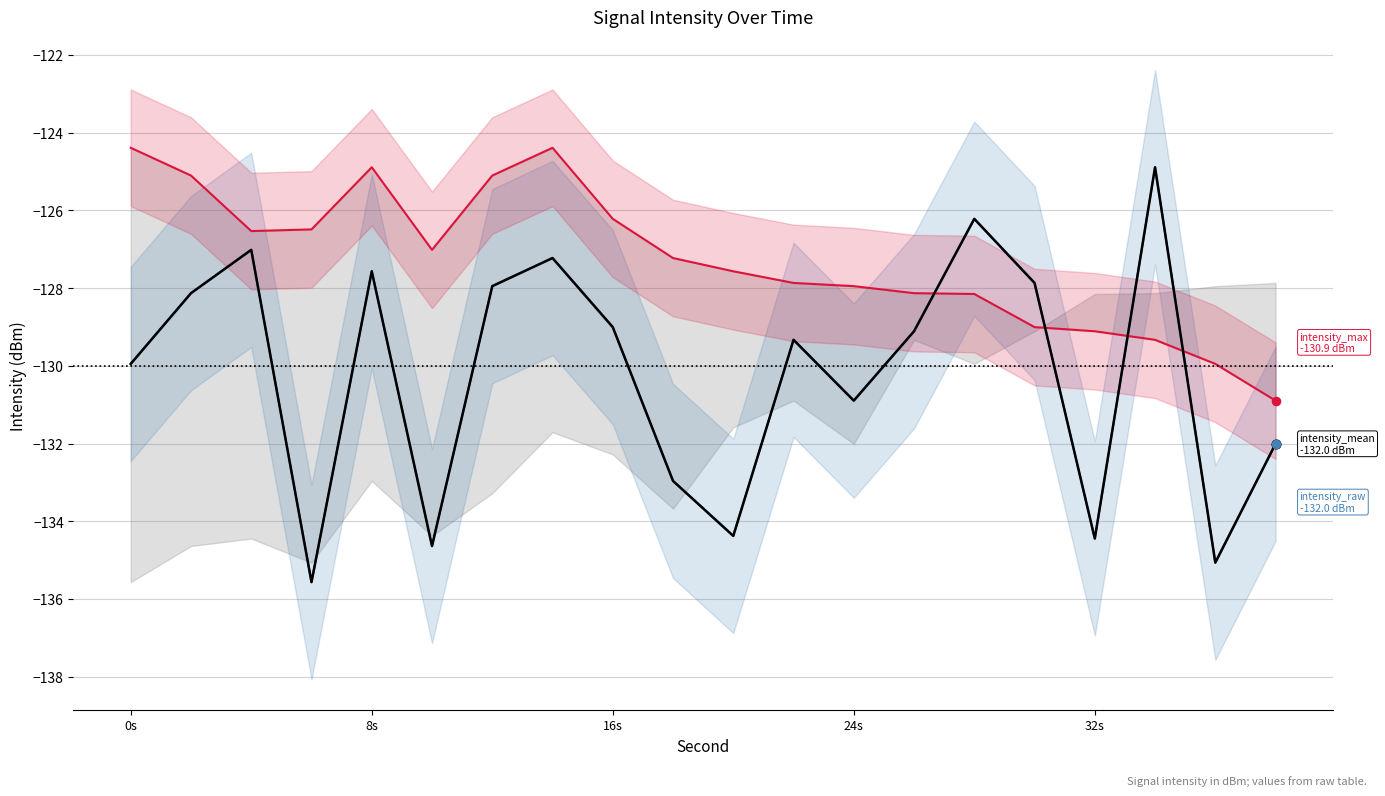

At how many categories does at least one series exceed -129?

17